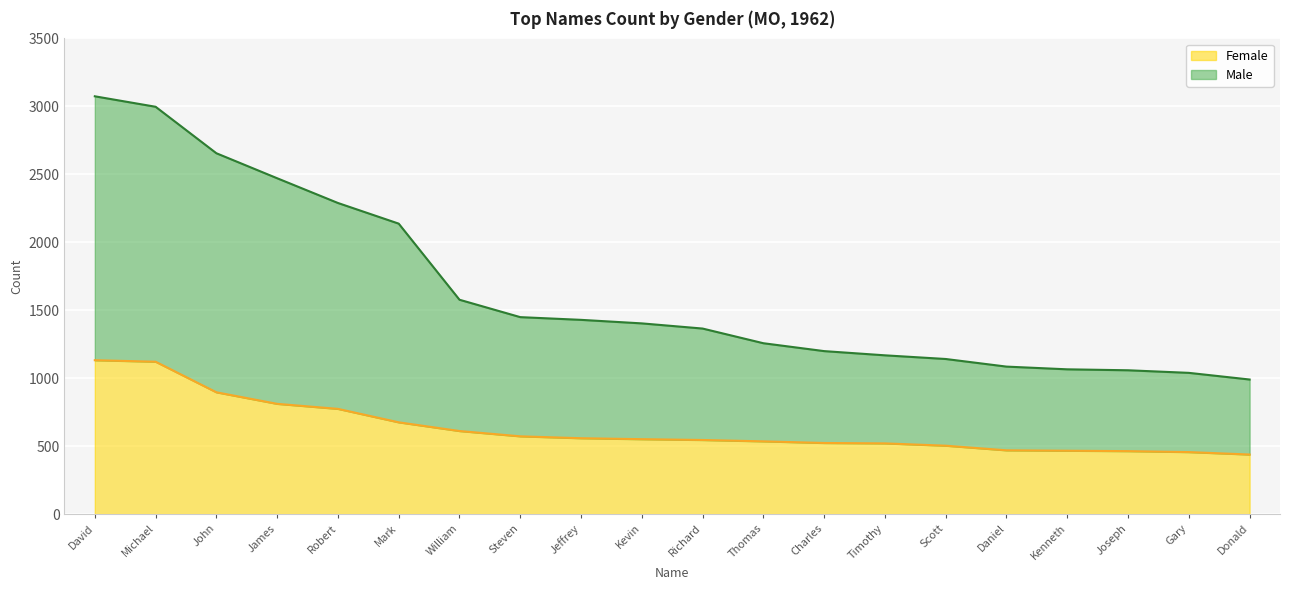

What is the value of the Female point at the 12th from the left?

535